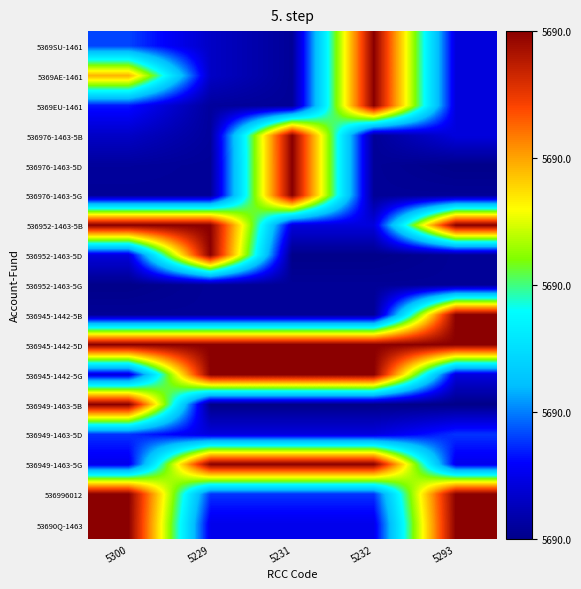

How many categories are shown in the chart?

5